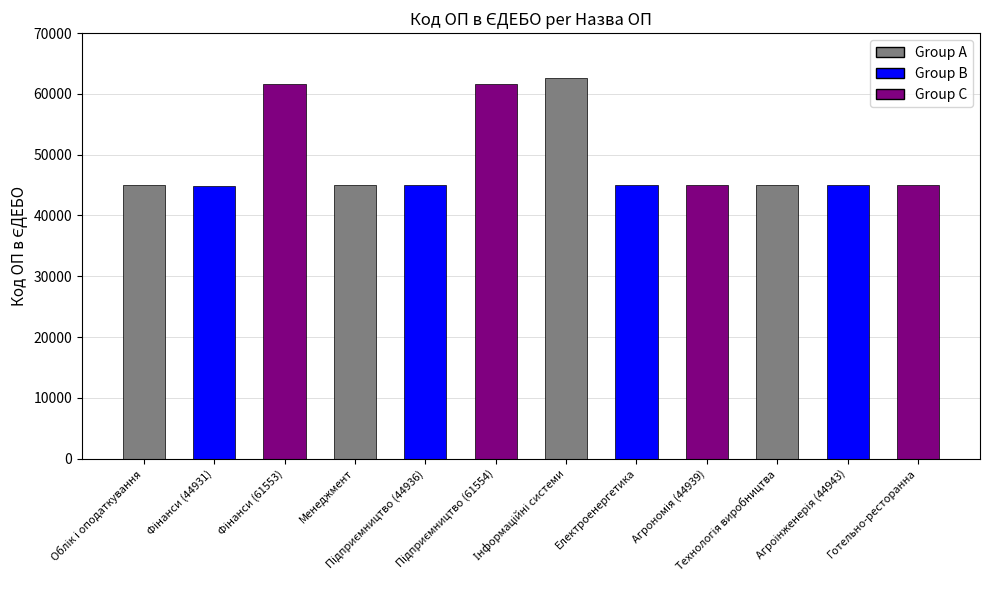

What is the sum of all values?

590230